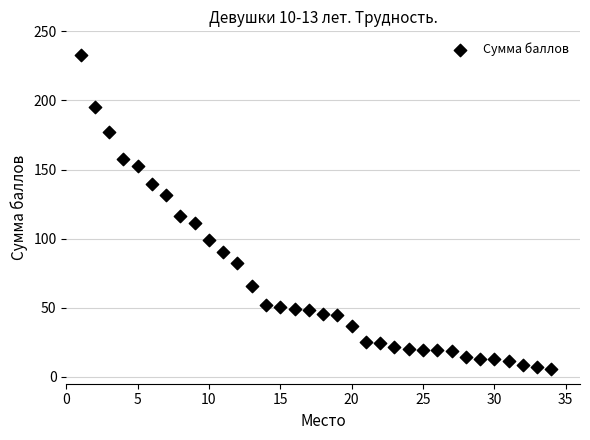

What Y value in the scatter plot is closest to 119?

116.3